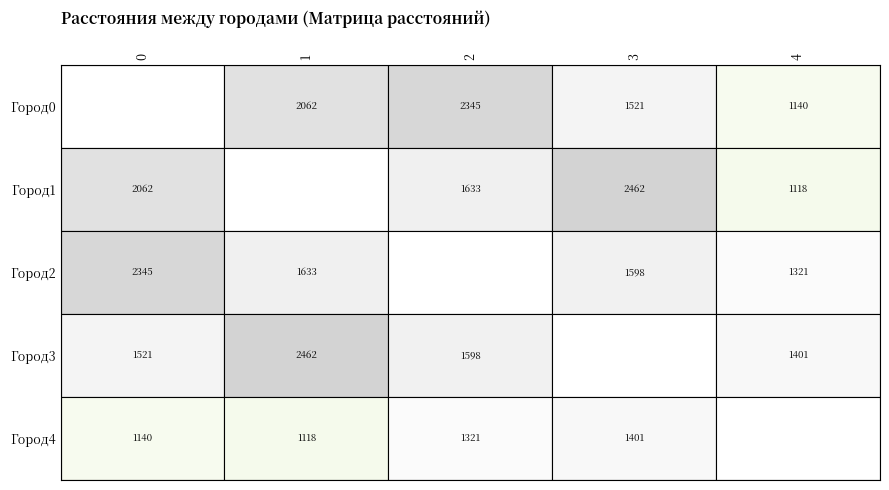

Reading right to left, list all the values displayed in this chart.

0: 1140.2	1520.7	2344.6	2061.6	0.0
1: 1118.0	2462.2	1632.8	0.0	2061.6
2: 1320.6	1598.1	0.0	1632.8	2344.6
3: 1400.9	0.0	1598.1	2462.2	1520.7
4: 0.0	1400.9	1320.6	1118.0	1140.2